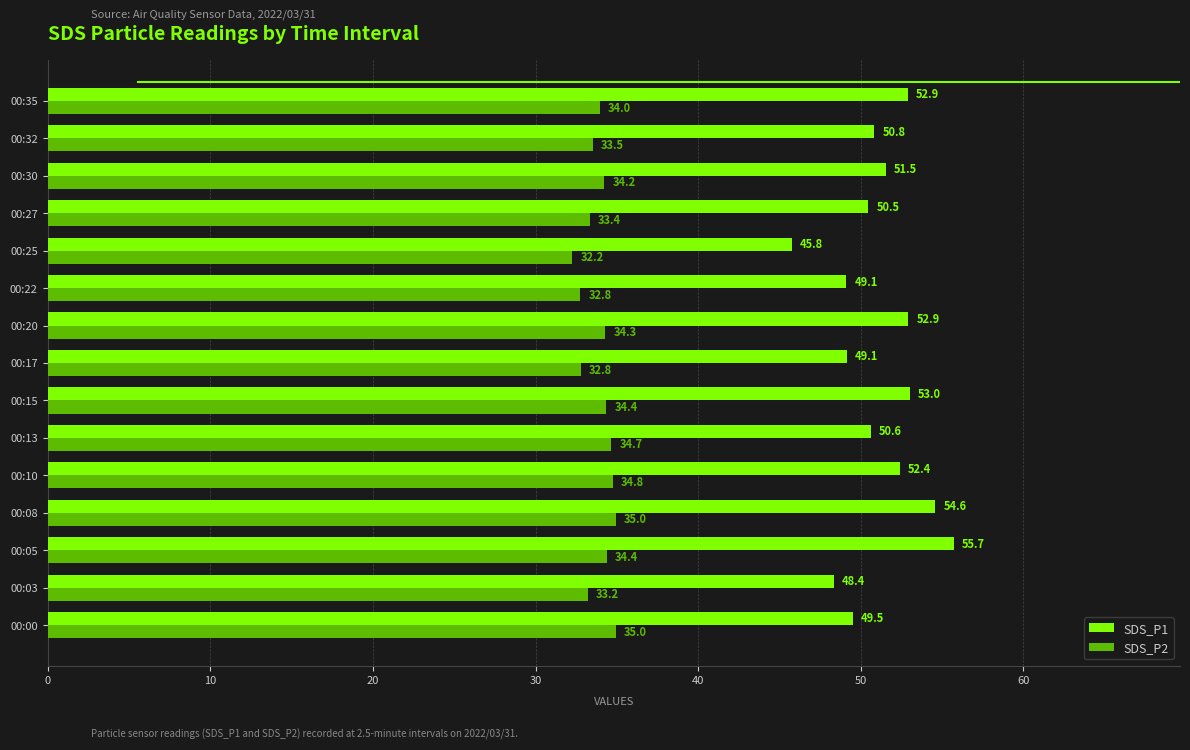

Read the SDS_P1 value at 00:25.

45.8